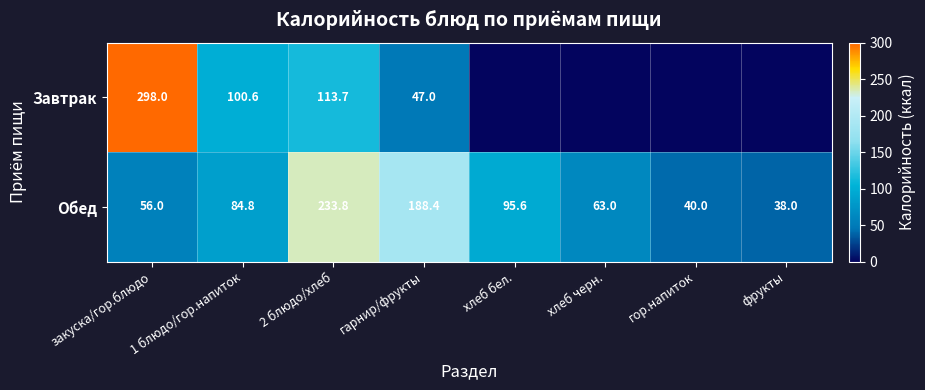

At 1 блюдо/гор.напиток, list the series in order from smallest to largest.

Обед, Завтрак